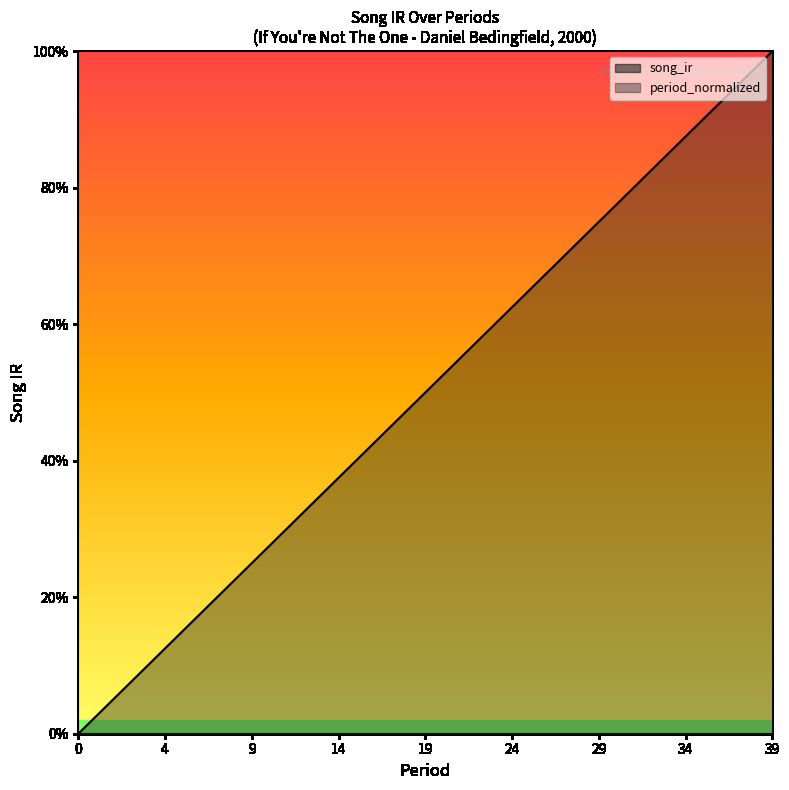

True or false: song_ir and period_normalized cross at least once.

False